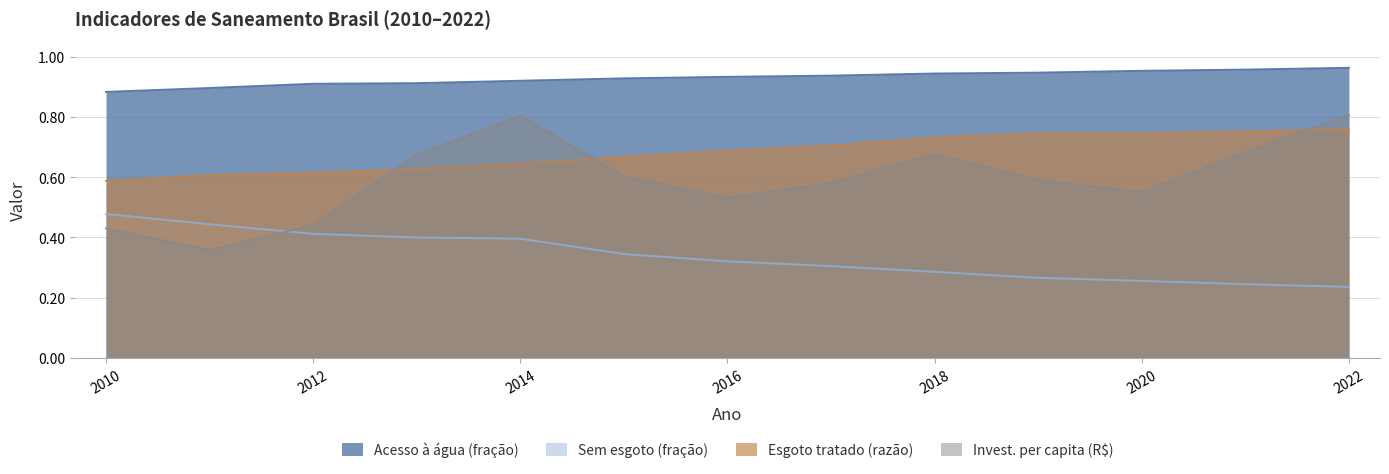

True or false: Sem esgoto (fração) and Acesso à água (fração) cross at least once.

False